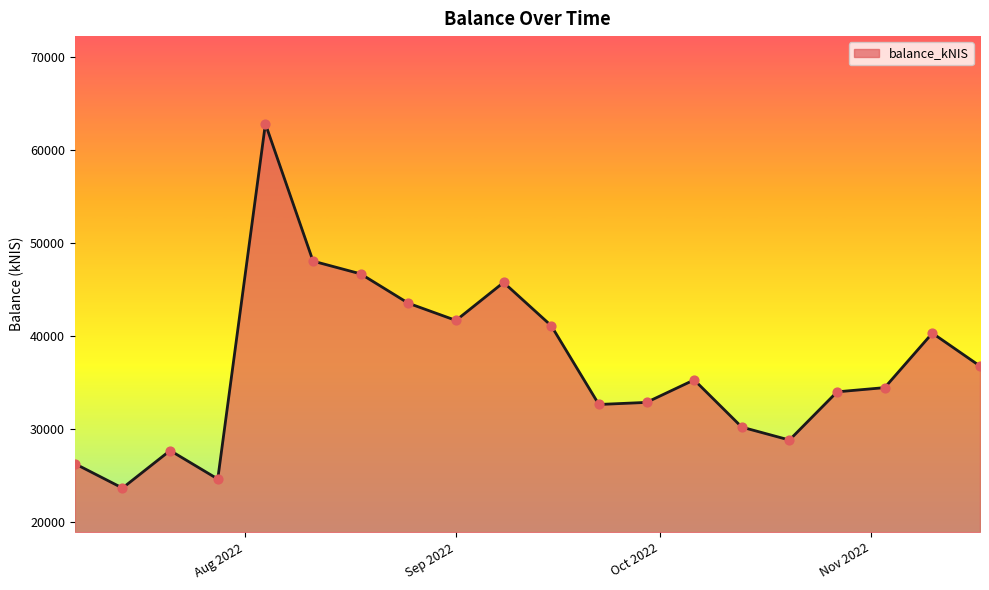

What is the minimum value shown in the chart?

23675.0